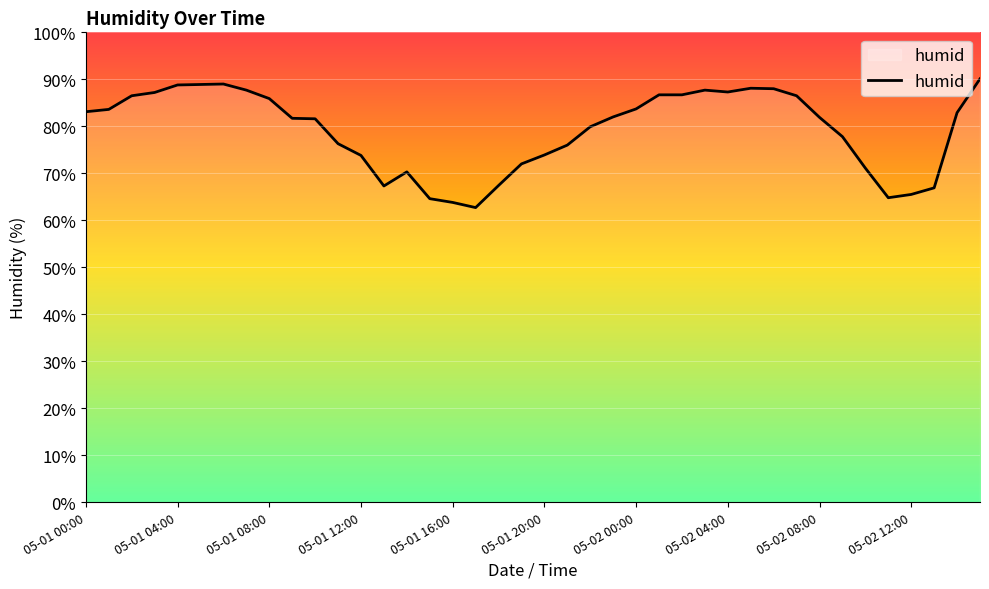

What is the minimum value shown in the chart?

62.7